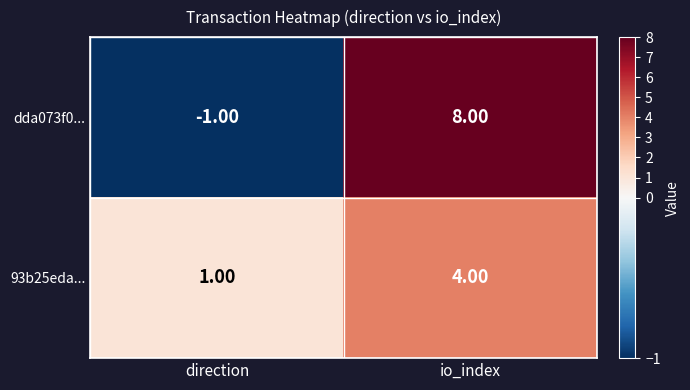

At which label is dda073f0... closest to 3?

direction